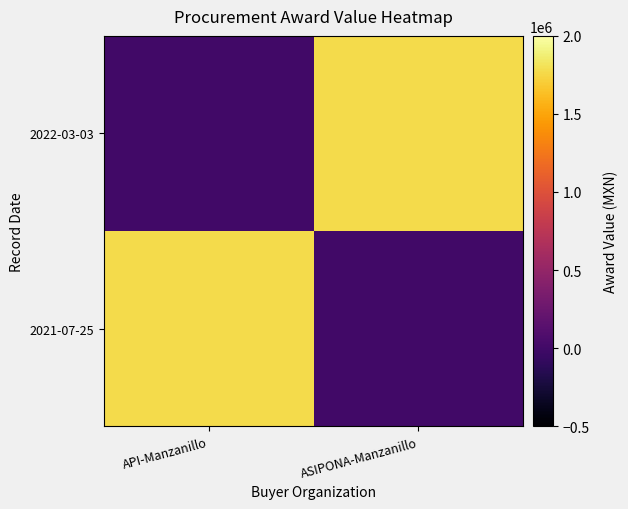

Which category has the highest value across all series?

API-Manzanillo